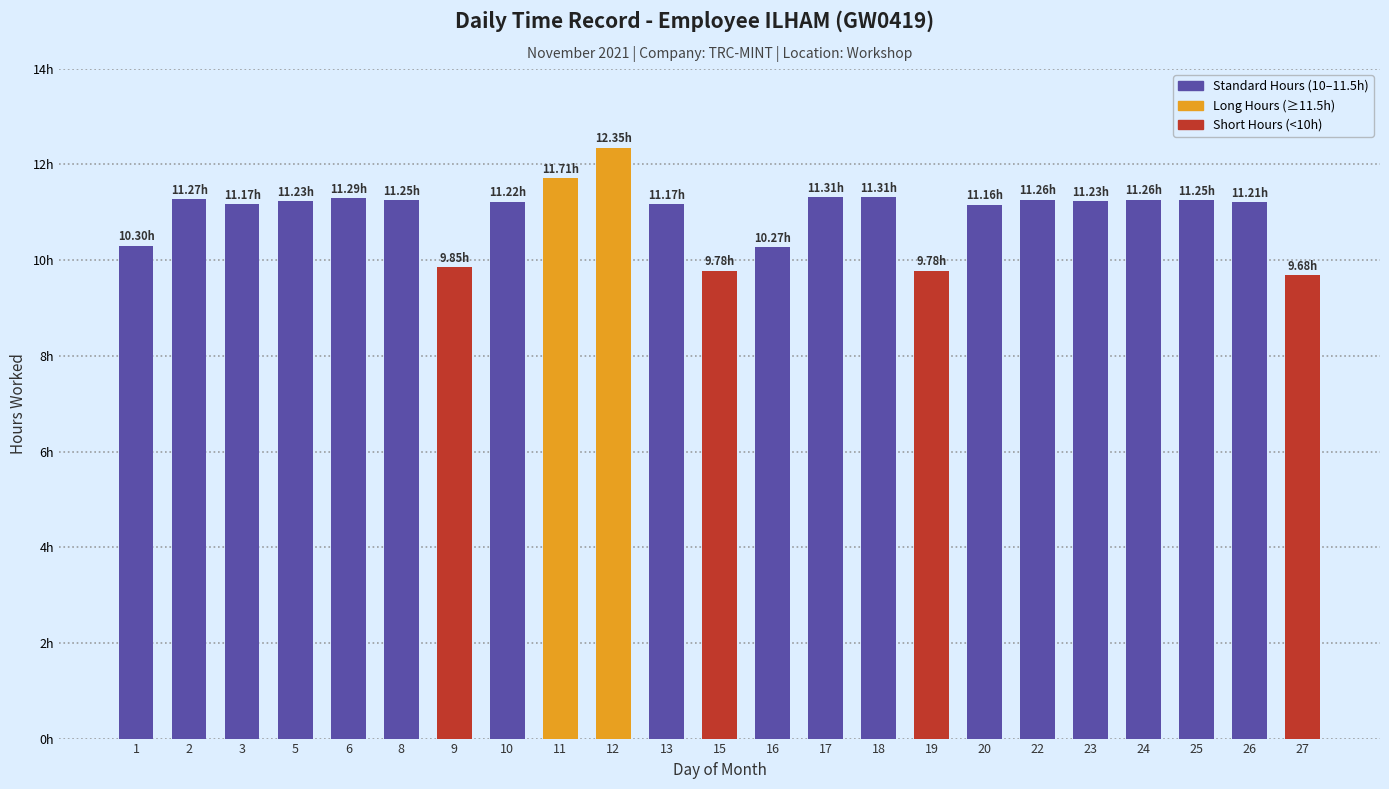

What is the change in value from 3 to 22?

+0.1